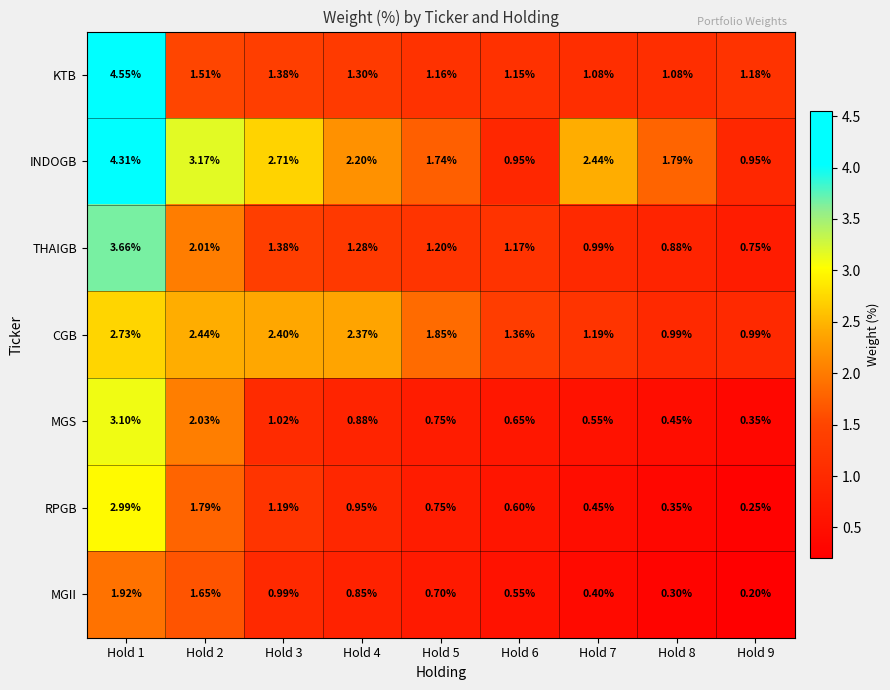

Rank the series by their maximum value, from highest to lowest.

KTB, INDOGB, THAIGB, MGS, RPGB, CGB, MGII